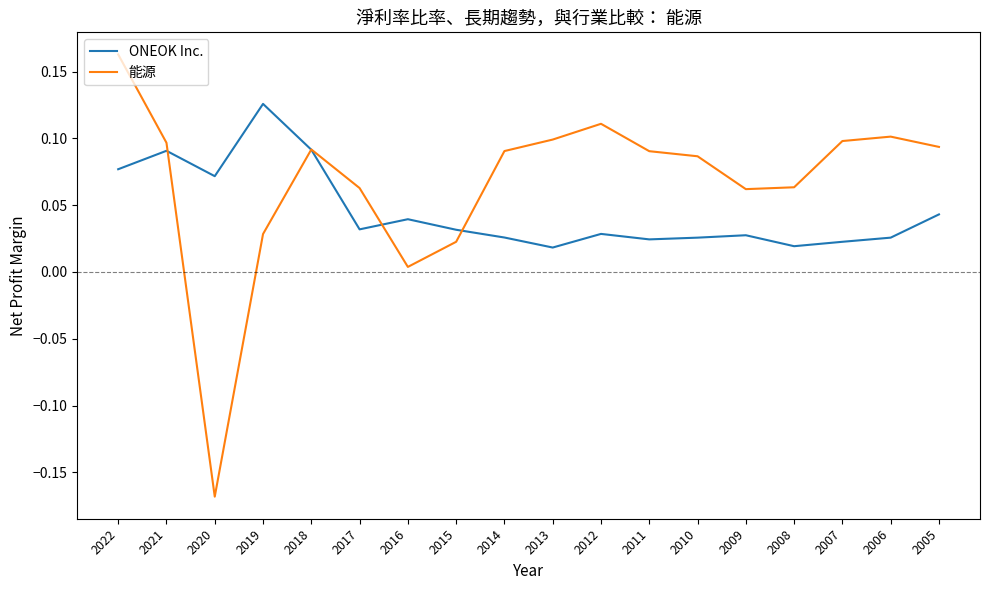

Rank the series by their maximum value, from lowest to highest.

ONEOK Inc., 能源